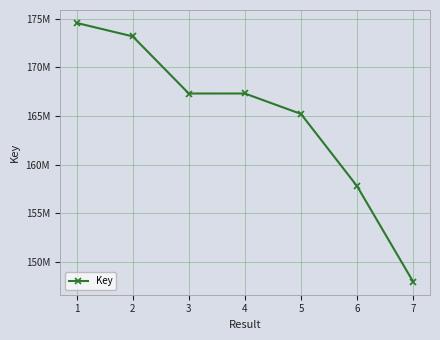

What is the change in value from 6 to 7?

-9811265